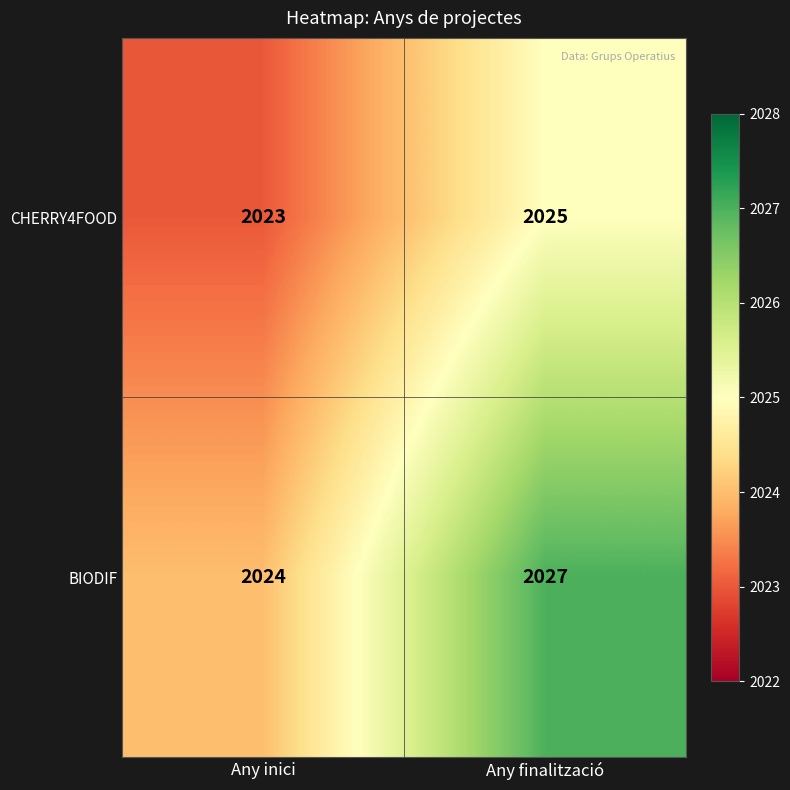

True or false: BIODIF has a value of 562 at Any finalització.

False